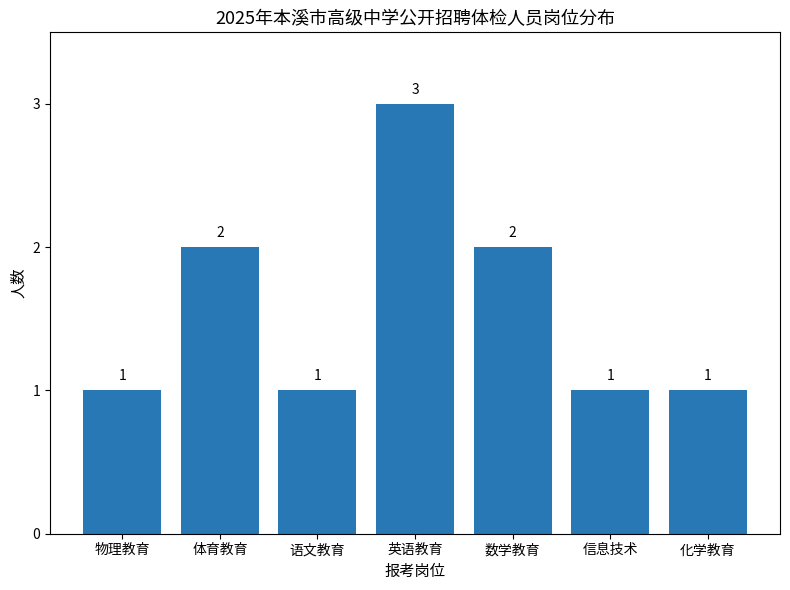

What is the label of the 1st bar from the right?

化学教育